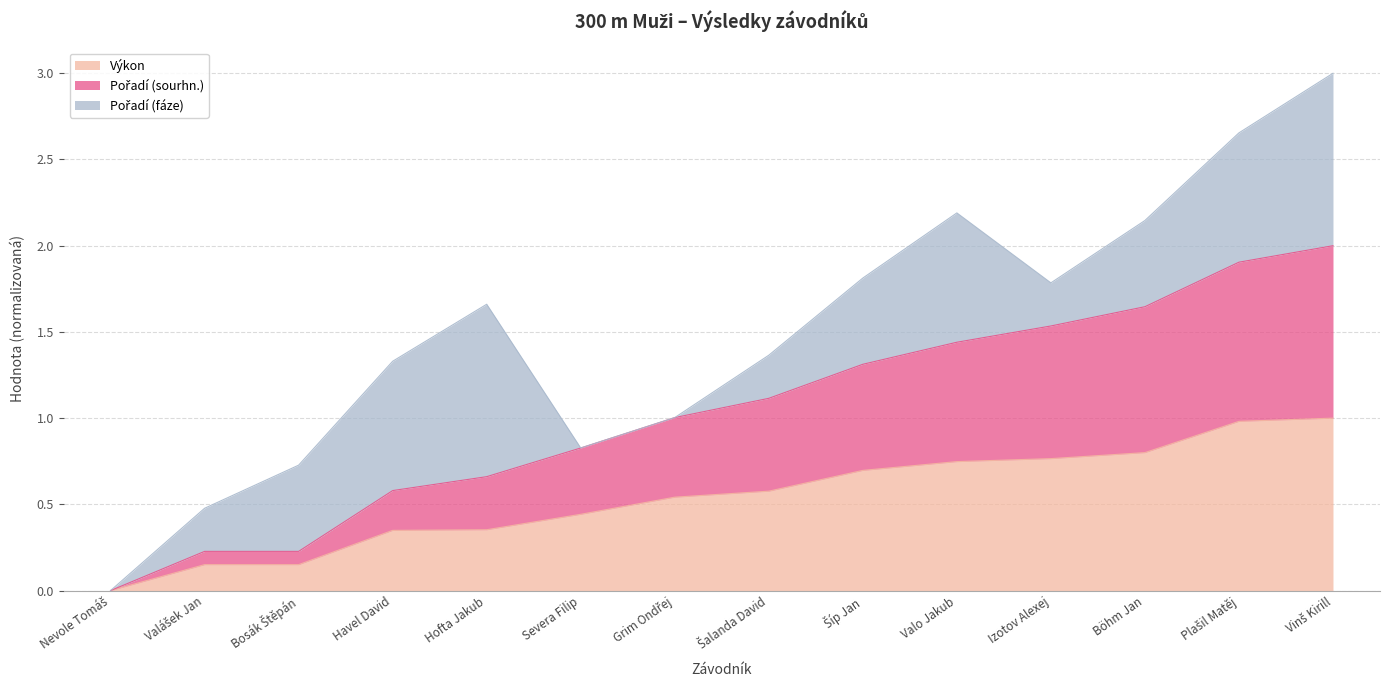

What is the total value across all series at Valo Jakub?

2.2